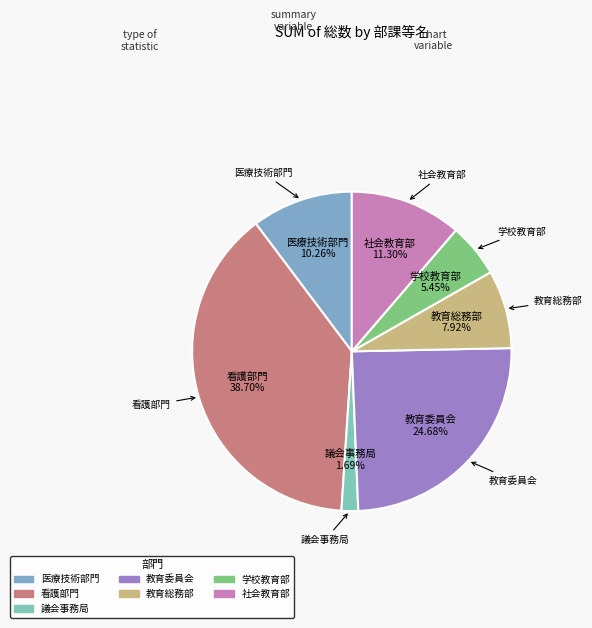

True or false: 議会事務局 accounts for 2% of the total.

True